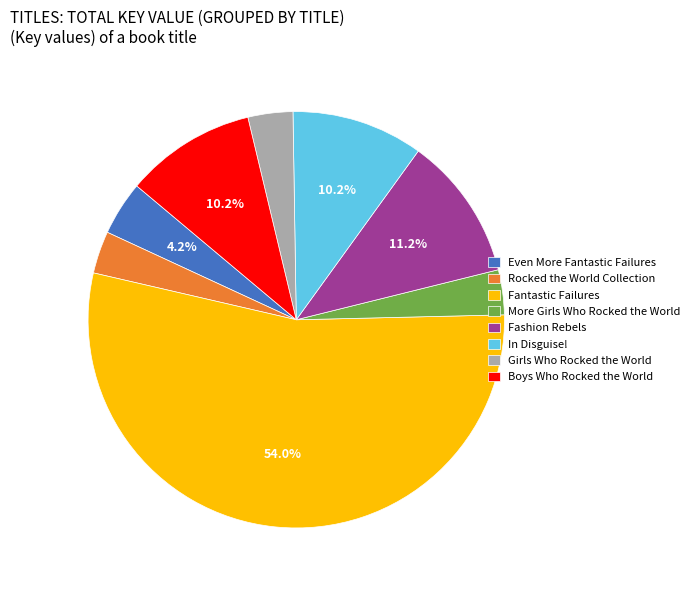

What percentage is the Girls Who Rocked the World slice, to the nearest percent?

3%